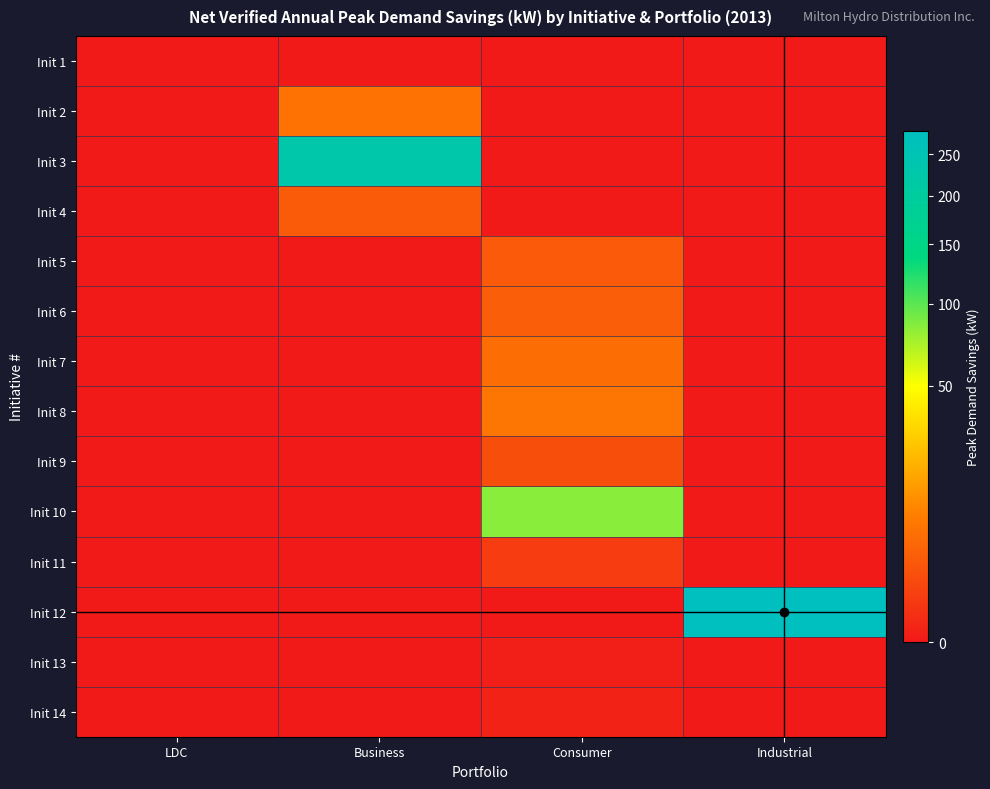

At how many categories does at least one series exceed 30?

3